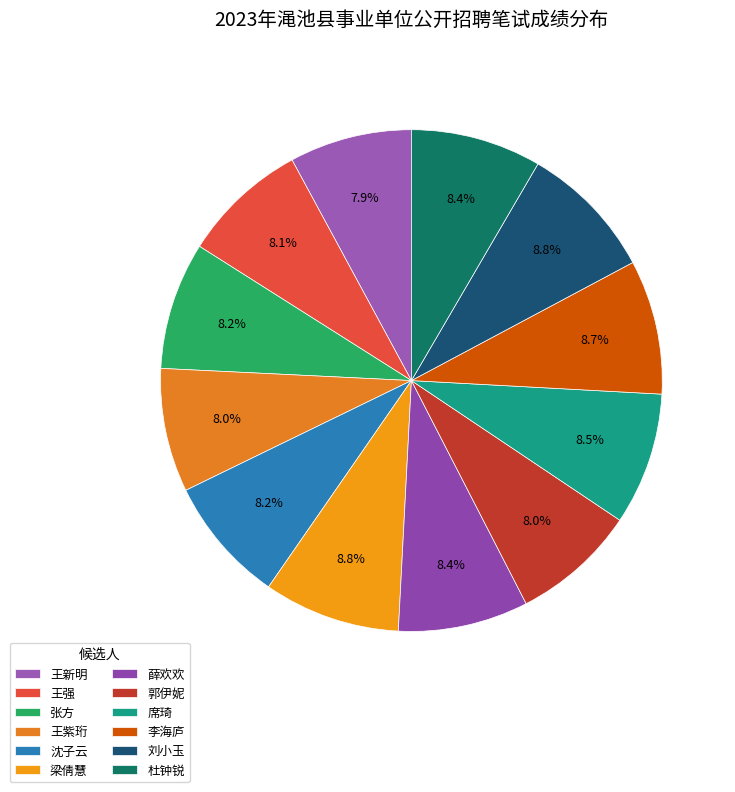

Which slice is the smallest?

王新明